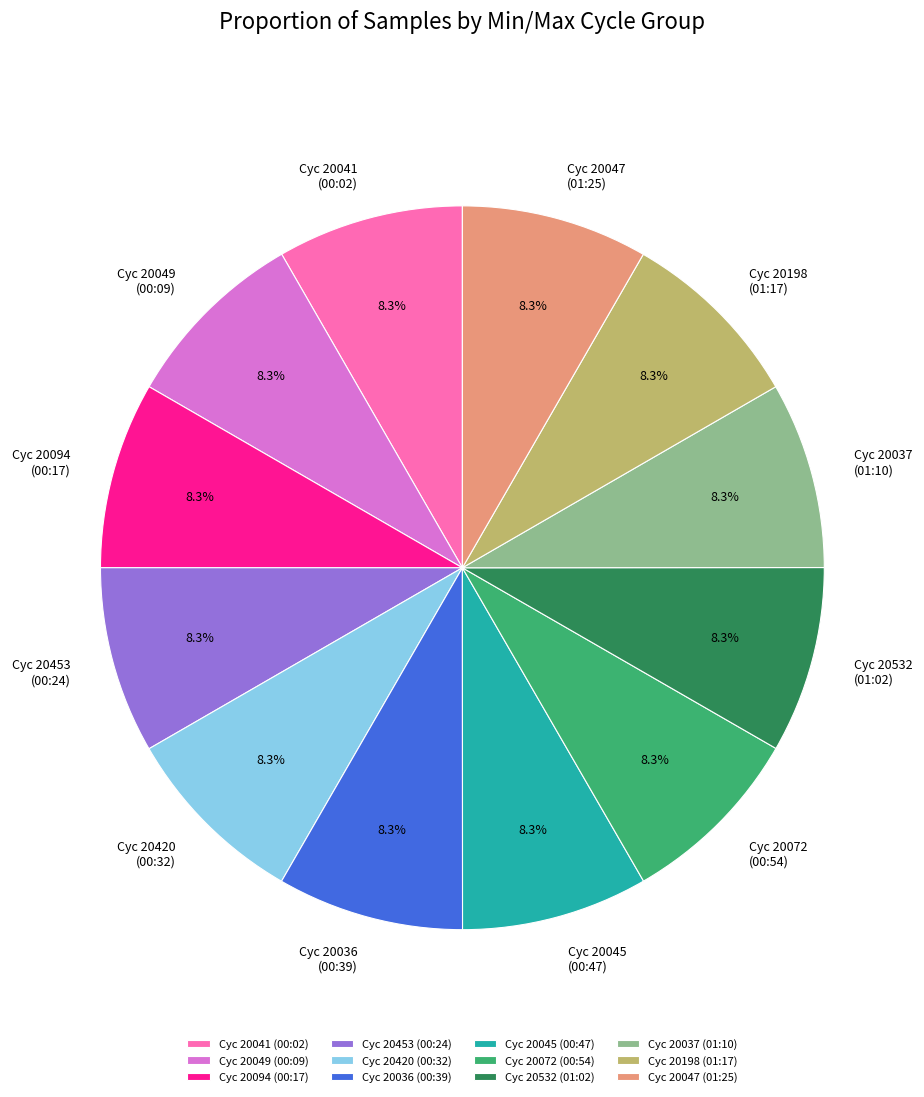

Does any single category account for the majority?

No